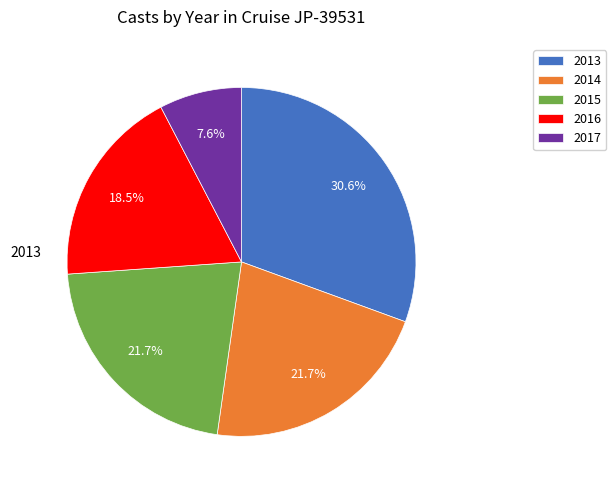

Is there any slice that represents more than half of the pie?

No